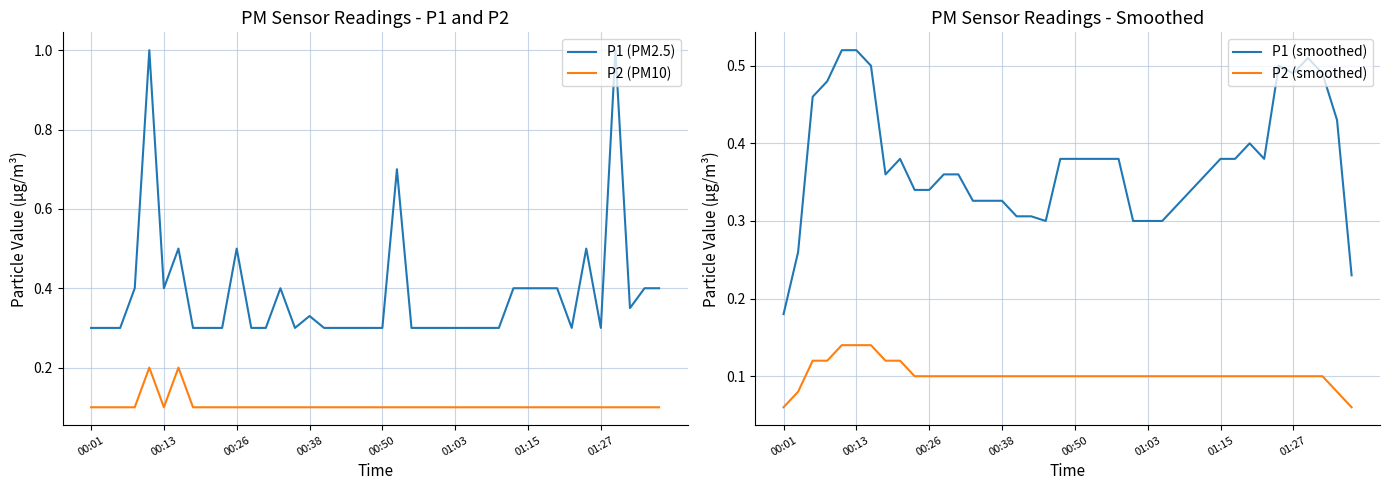

Does the chart have visible grid lines?

Yes